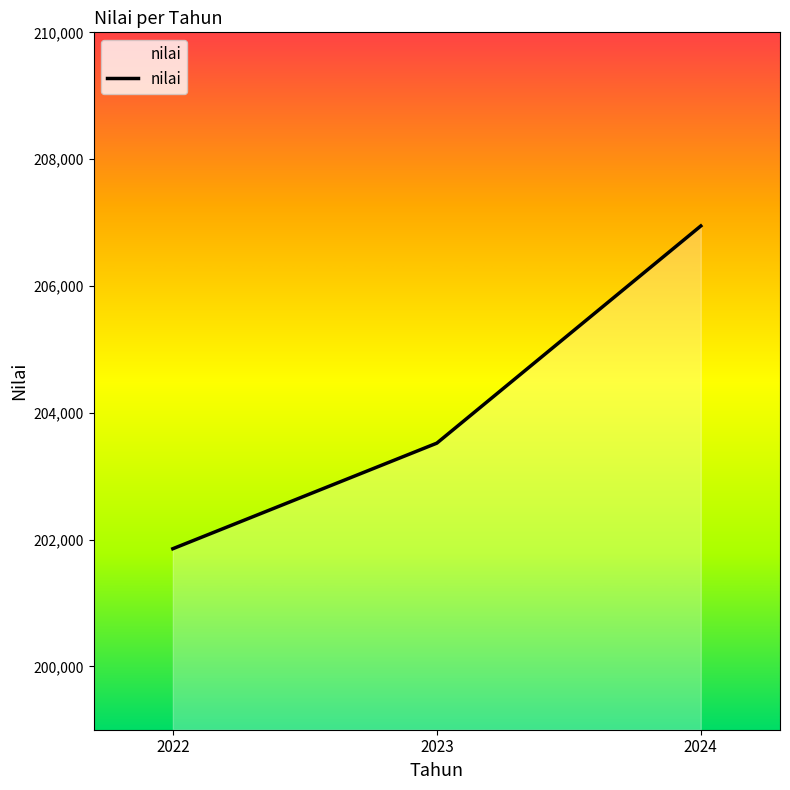

True or false: the data shows 353588 at 2022.

False